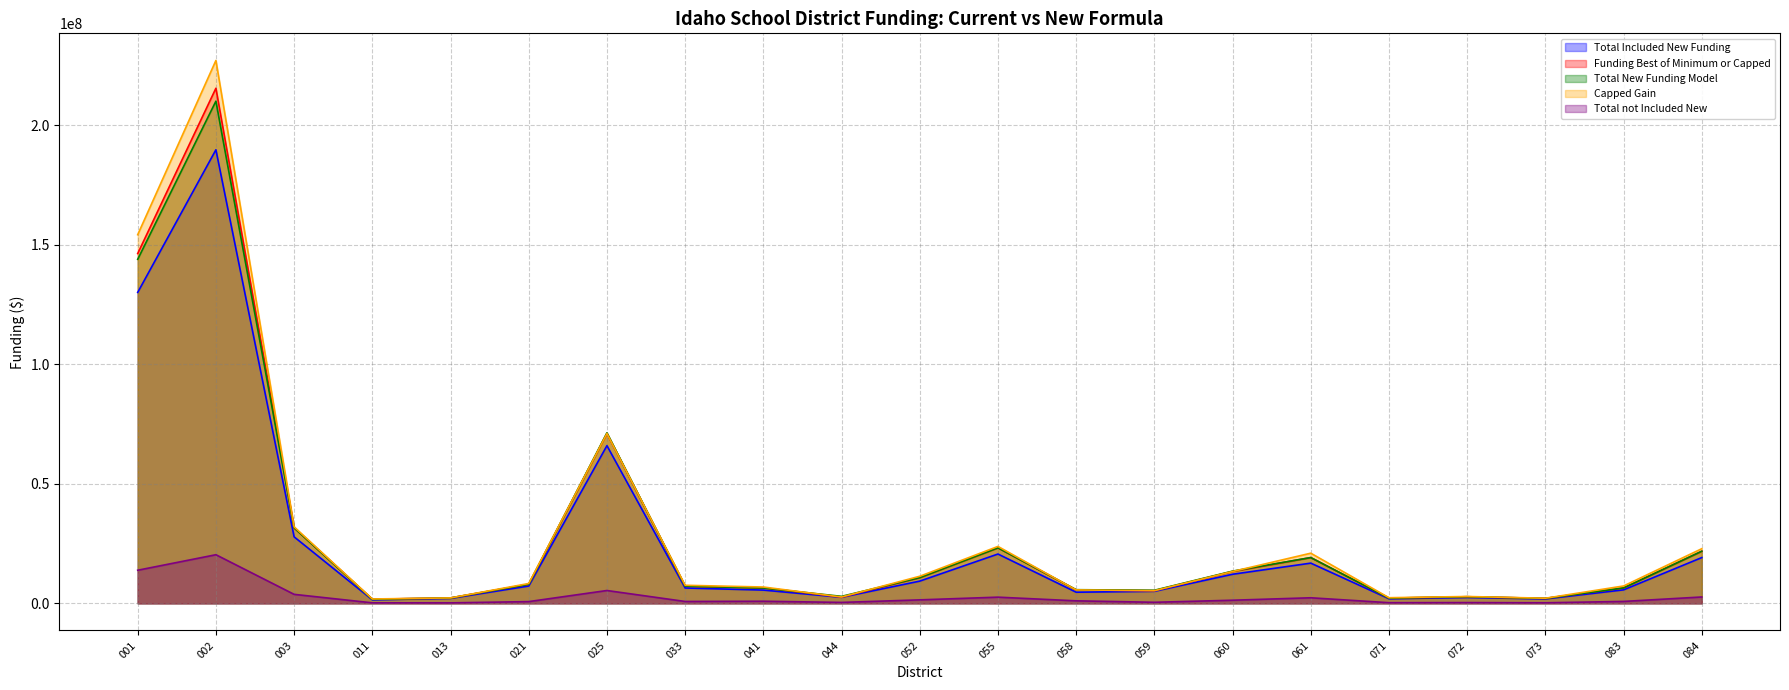

Between 011 and 055, which is larger?

055